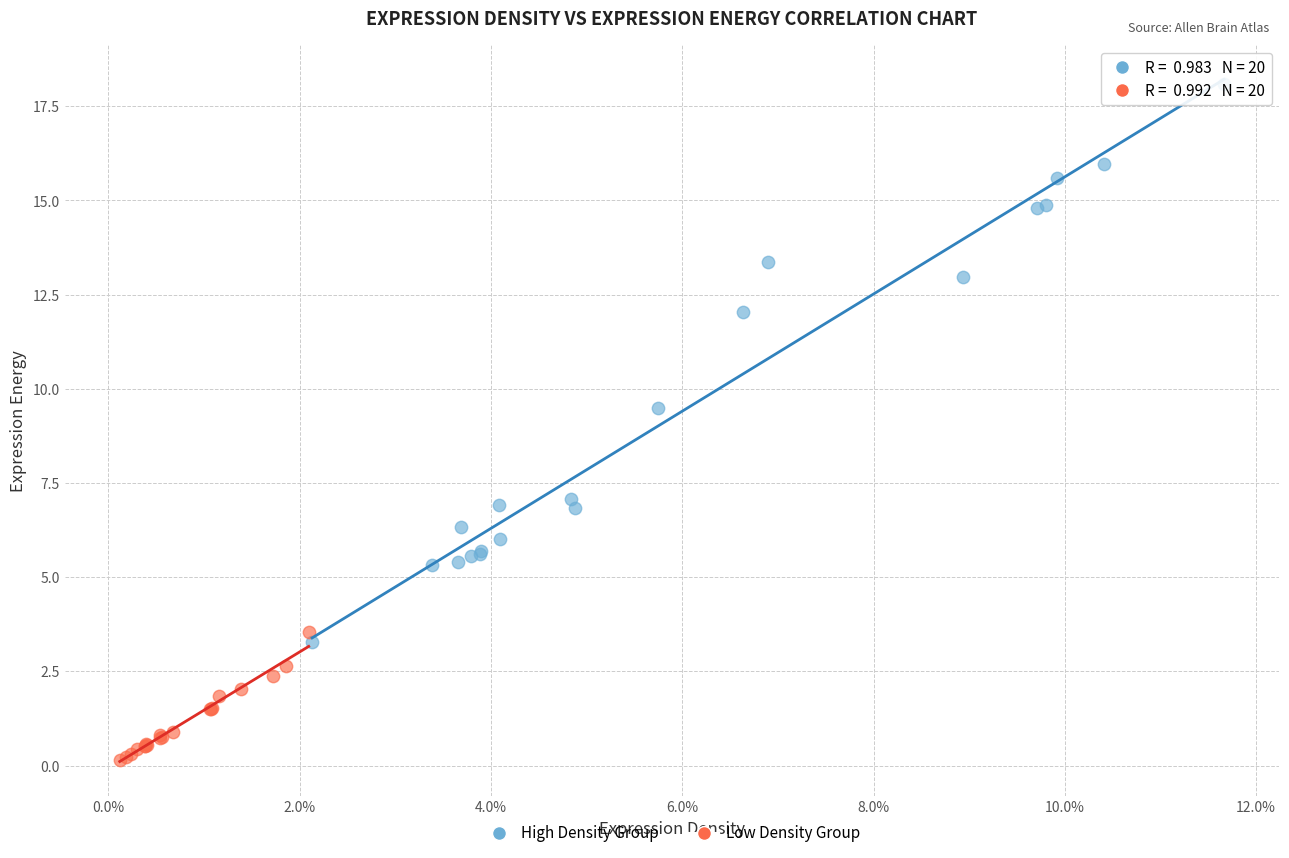

What are all the series names shown in the legend?

High Density Group, Low Density Group